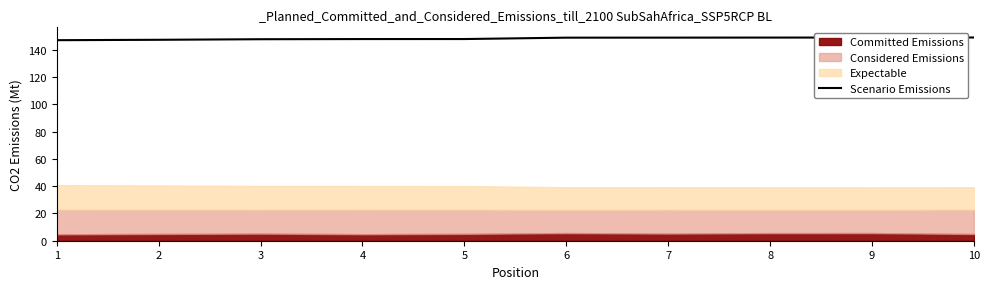

Count the number of categories in the chart.

10